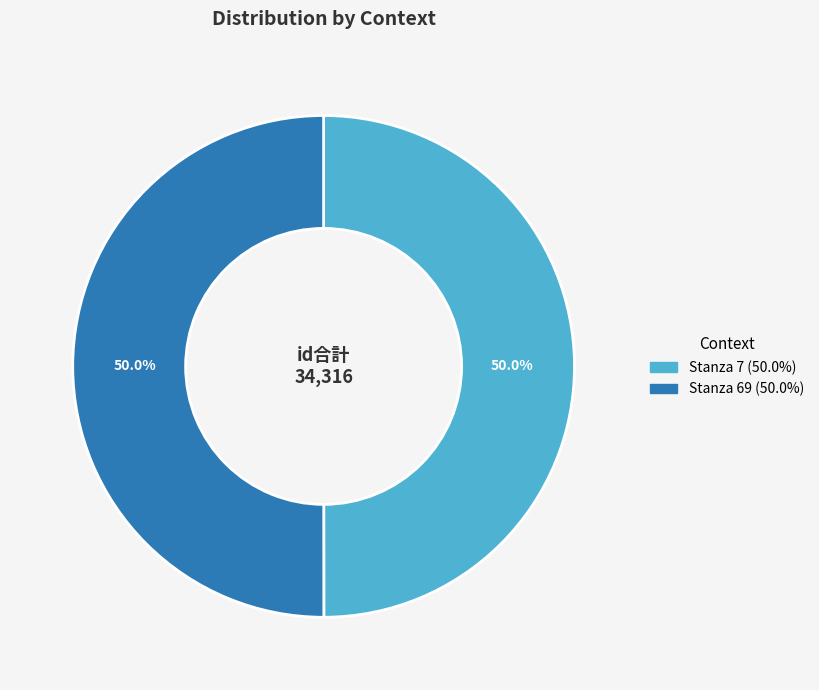

Do Stanza 7 and Stanza 69 together represent more than half of the pie?

Yes